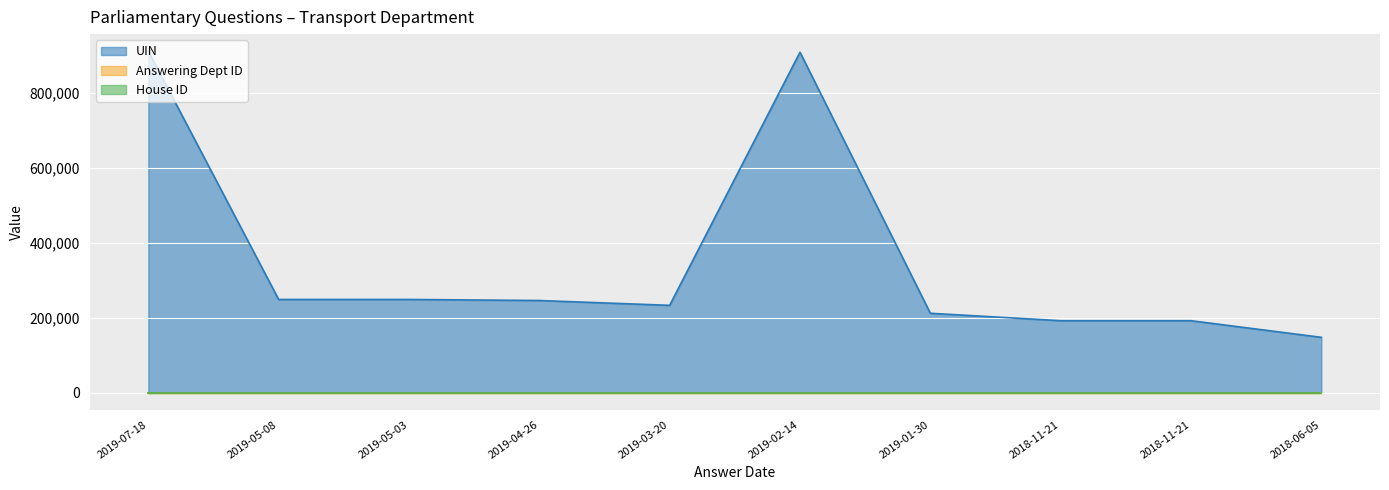

What is the value of the UIN point at the 9th from the left?

191961